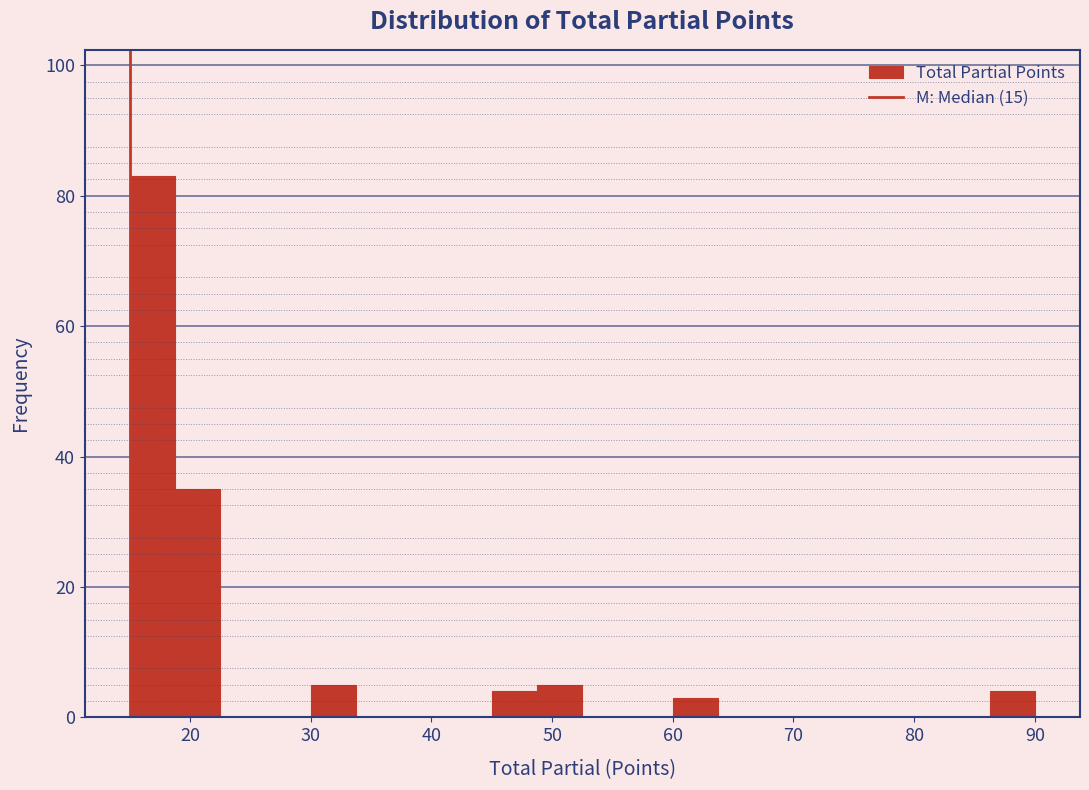

Read against the x-axis, roughly where is the centre of the tallest bar?

17